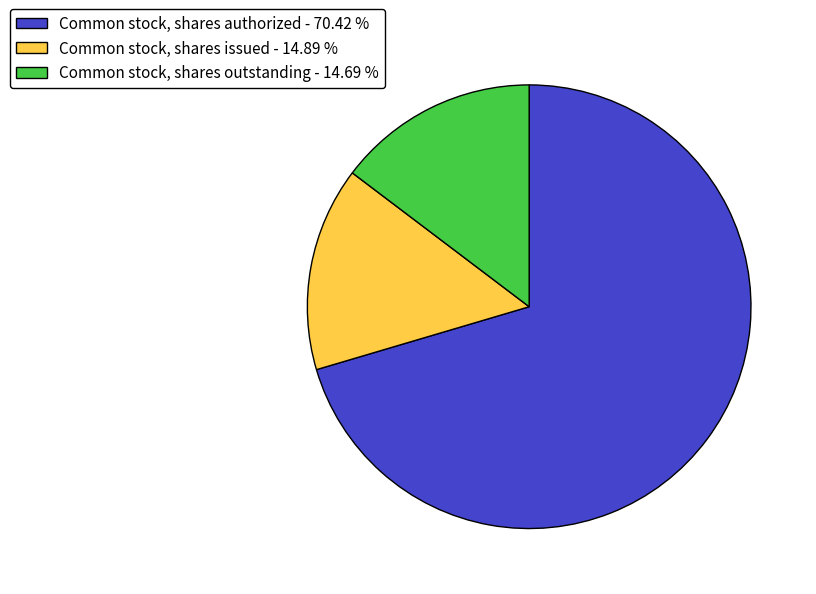

How many slices are in this pie chart?

3